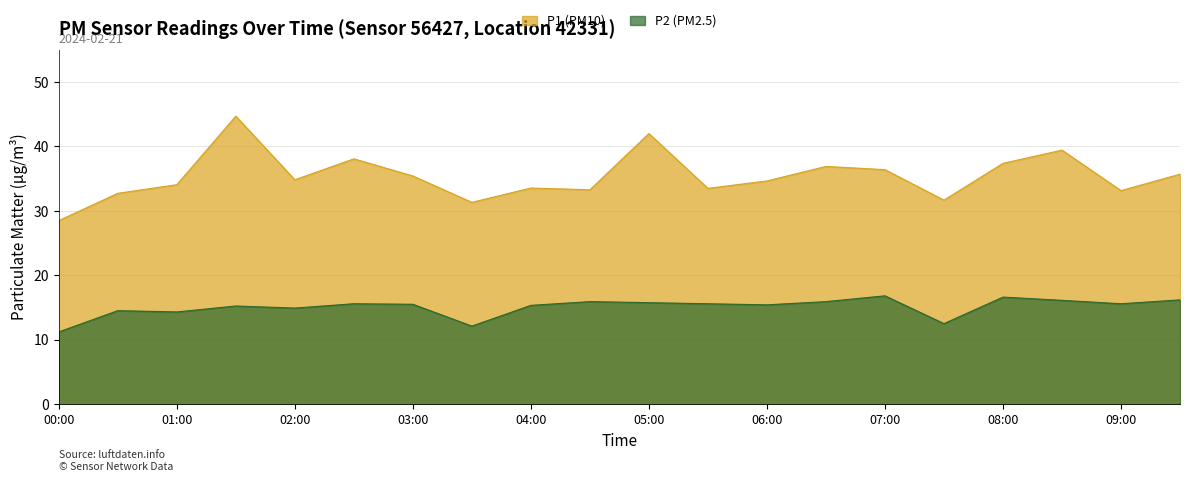

List the series in order of their peak value, lowest first.

P2, P1